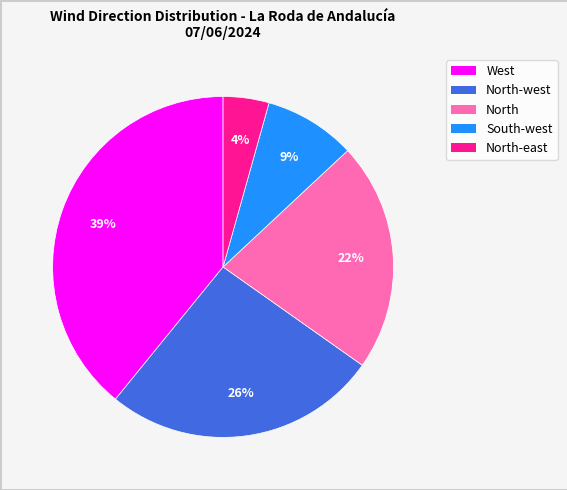

To the nearest percent, what is the average slice percentage?

20%